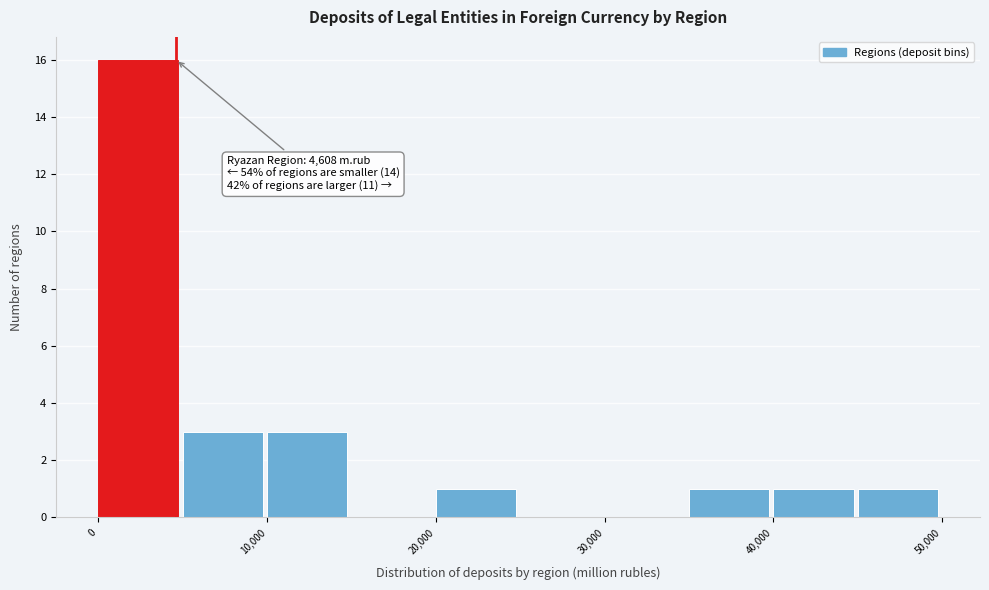

Which range on the x-axis has the tallest bar?

0 to 5000